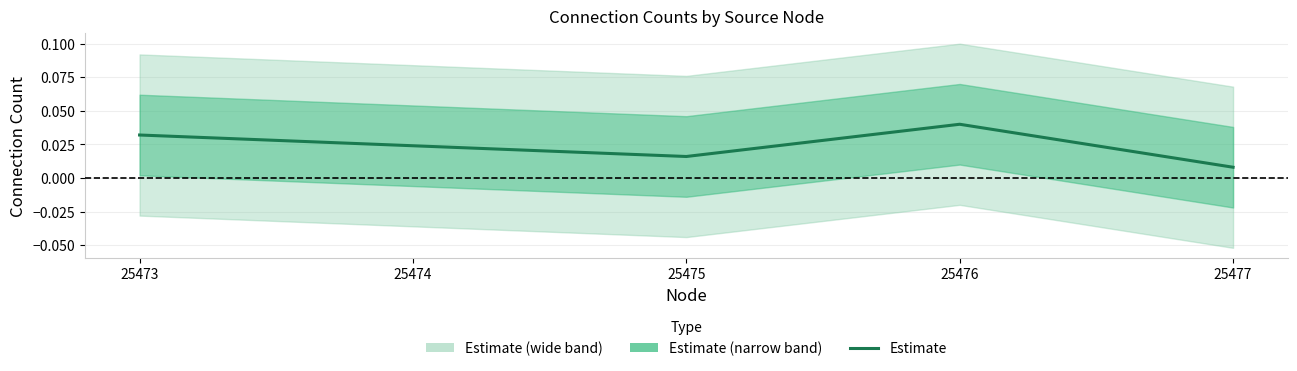

Rank the categories by value from highest to lowest.

25476, 25473, 25474, 25475, 25477